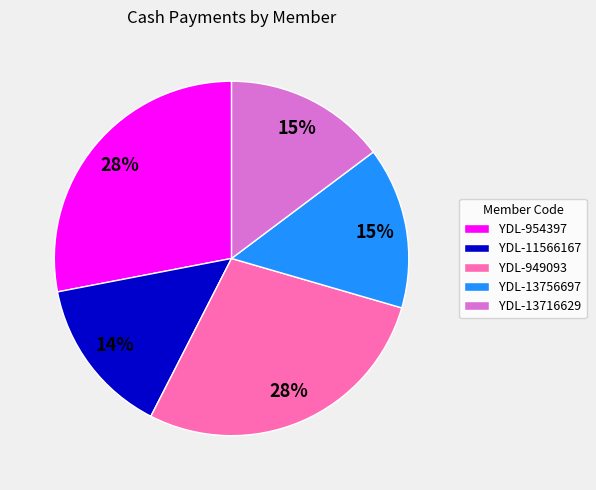

Does YDL-11566167 account for over 50% of the chart?

No